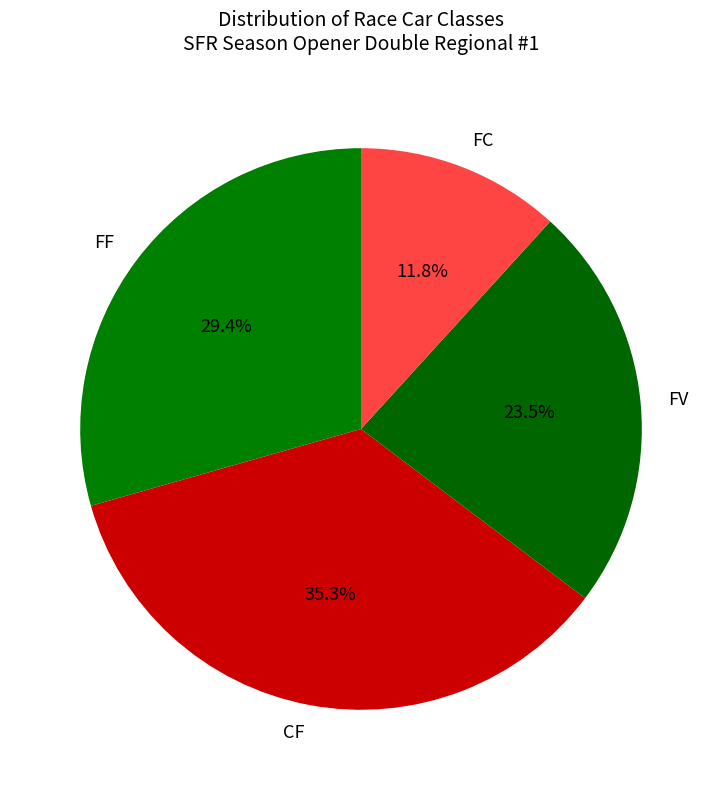

True or false: FF accounts for 24% of the total.

False